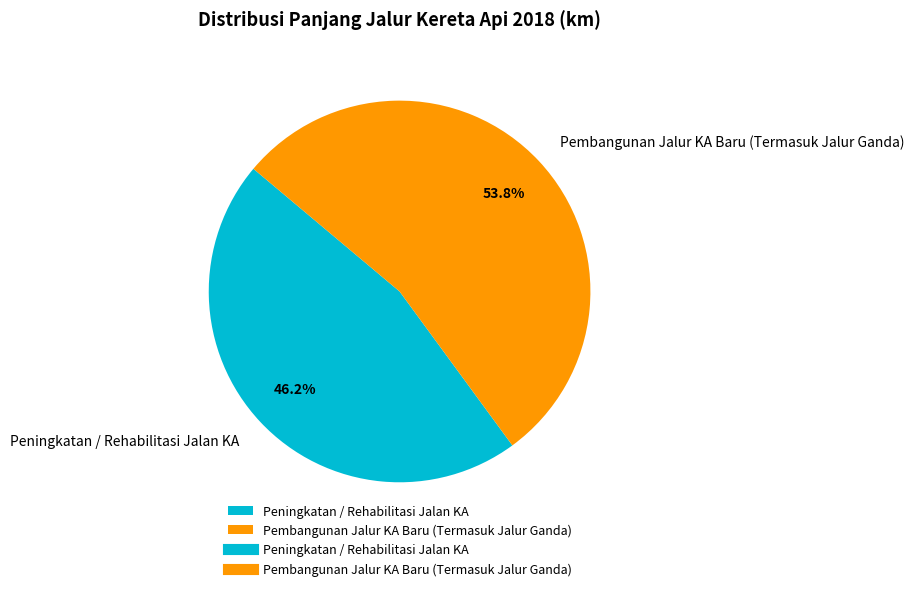

Which slice is the largest?

Pembangunan Jalur KA Baru (Termasuk Jalur Ganda)